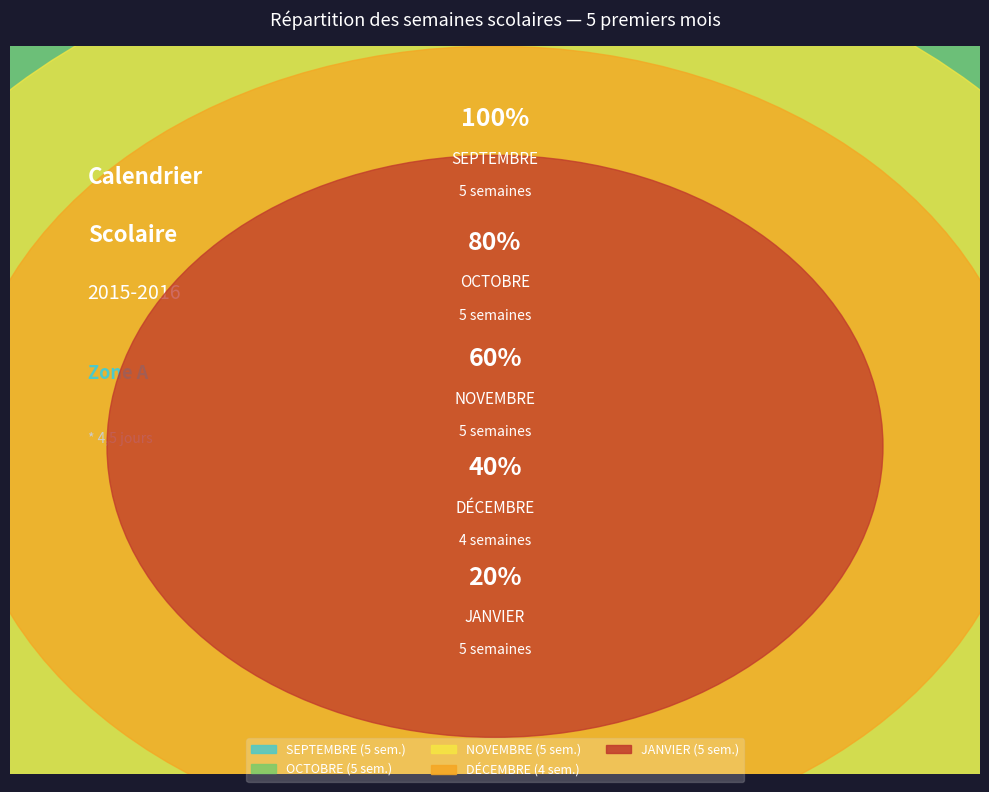

To the nearest percent, what portion does DÉCEMBRE represent?

17%